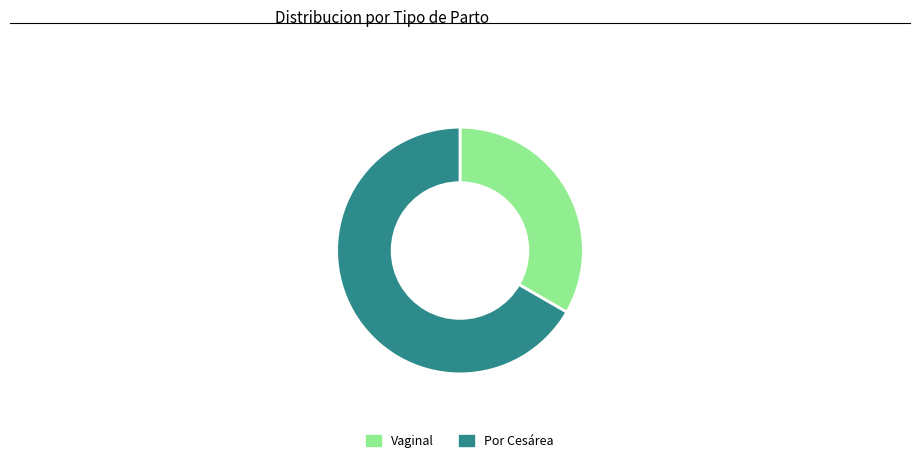

Is the sum of Por Cesárea and Vaginal greater than half?

Yes